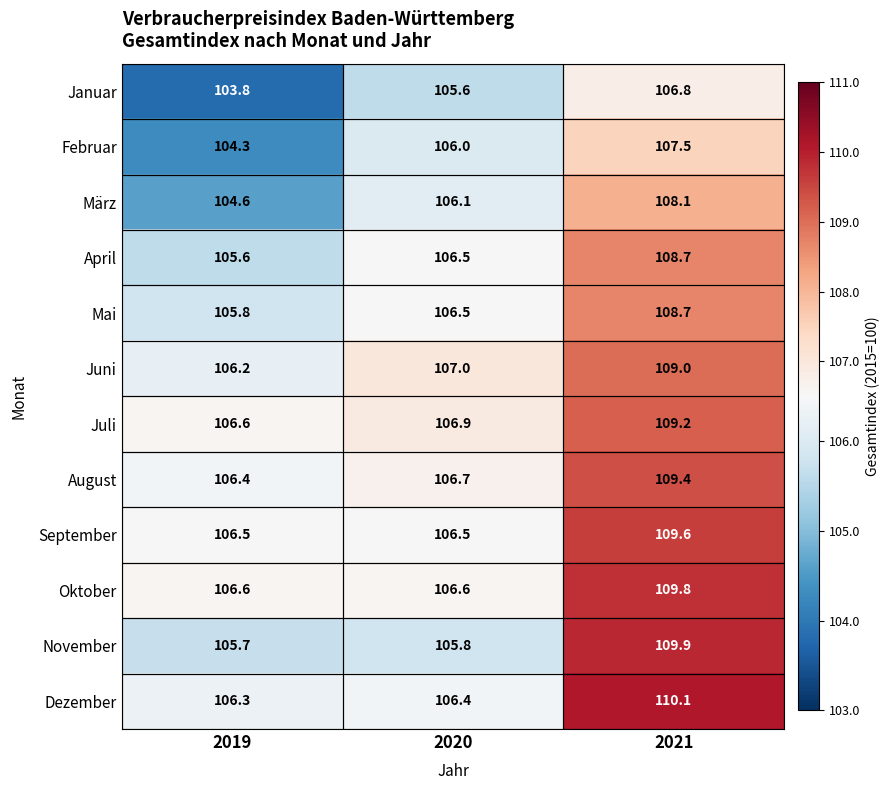

At which category is the sum across all series the highest?

2021